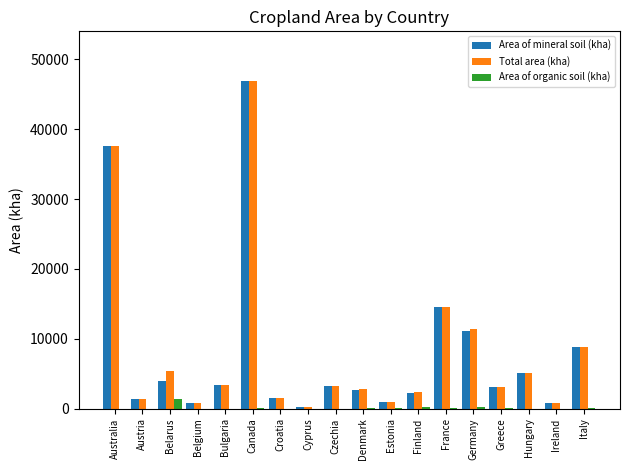

Which series has the widest spread of values?

Total area (kha)